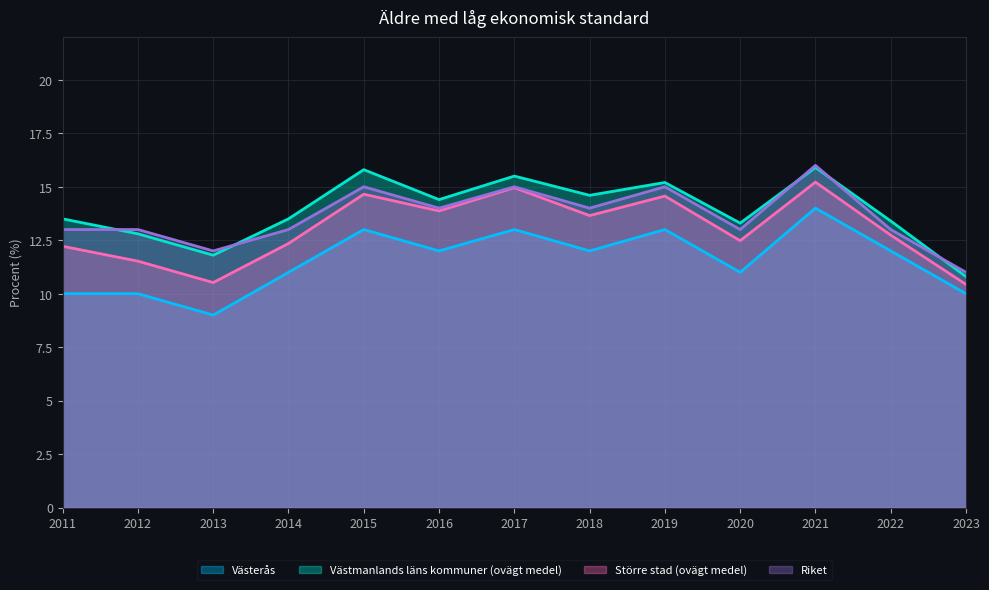

At which label does Riket first exceed 13?

2015